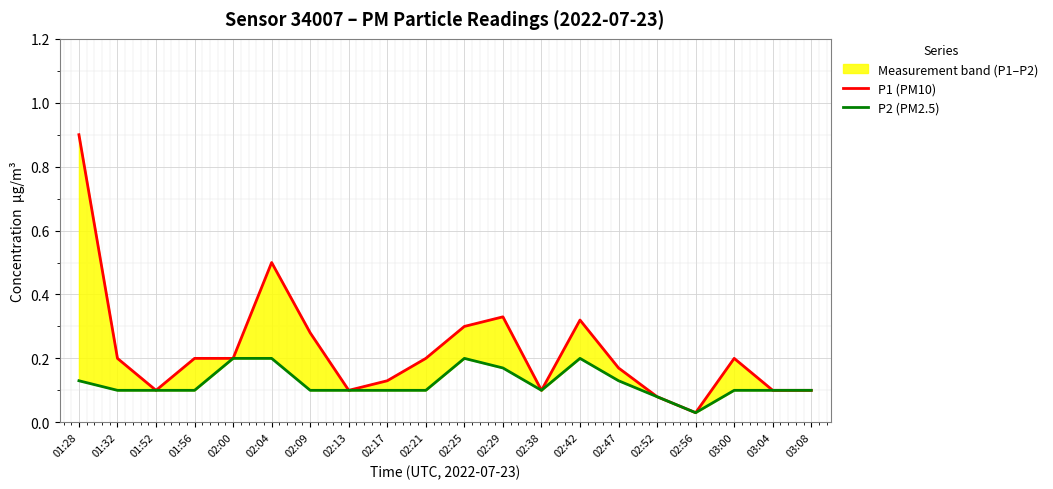

Where is the first local minimum for P2 (PM2.5)?

02:38